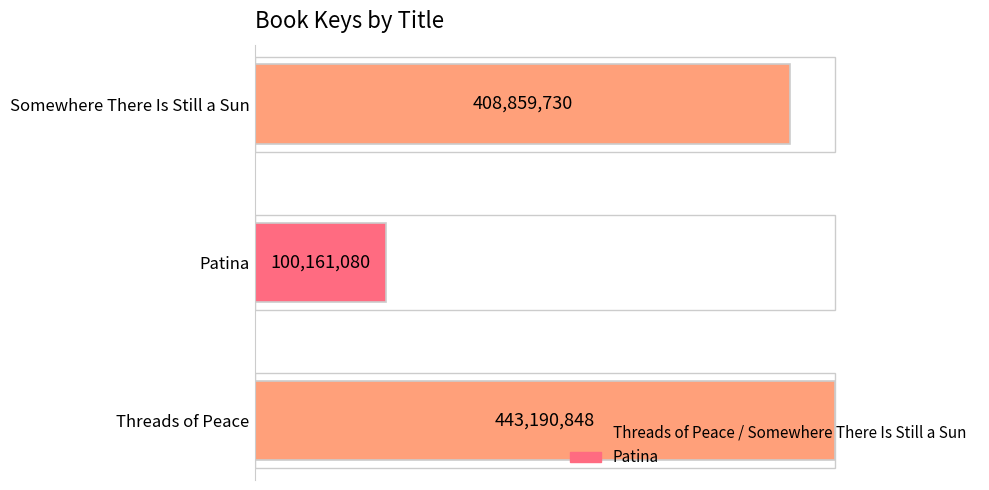

How many bars are there in total?

3